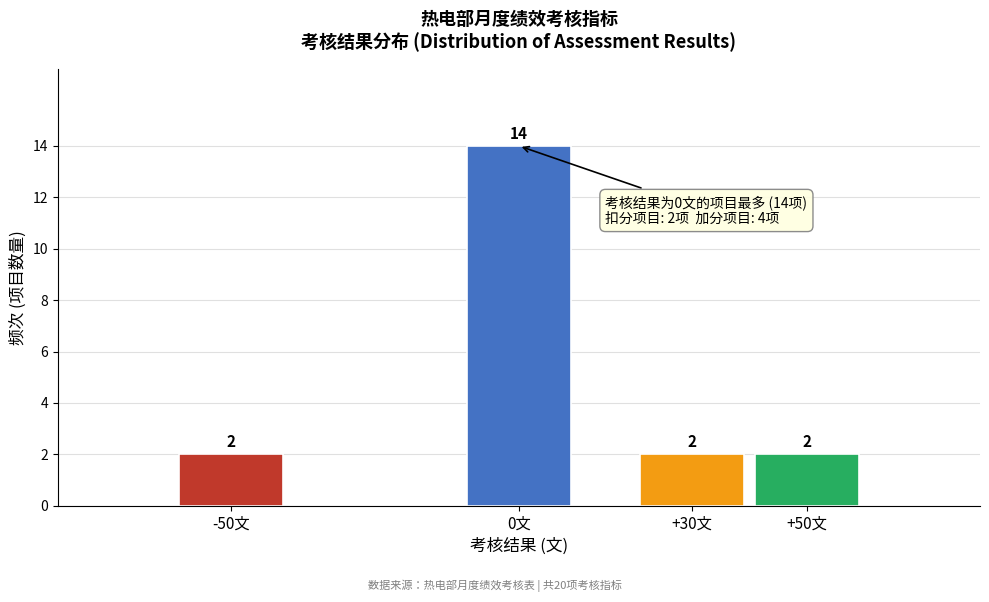

Reading left to right, what are all the values shown in this chart?

-50文=2	0文=14	+30文=2	+50文=2